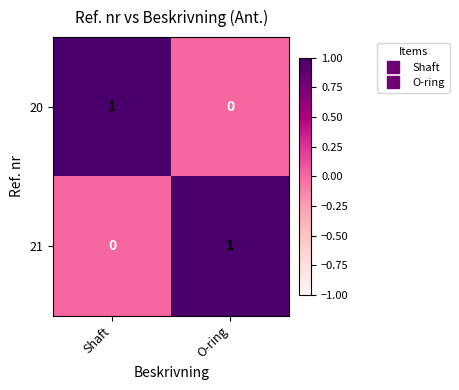

The value of 20 at Shaft is 1. True or false?

True